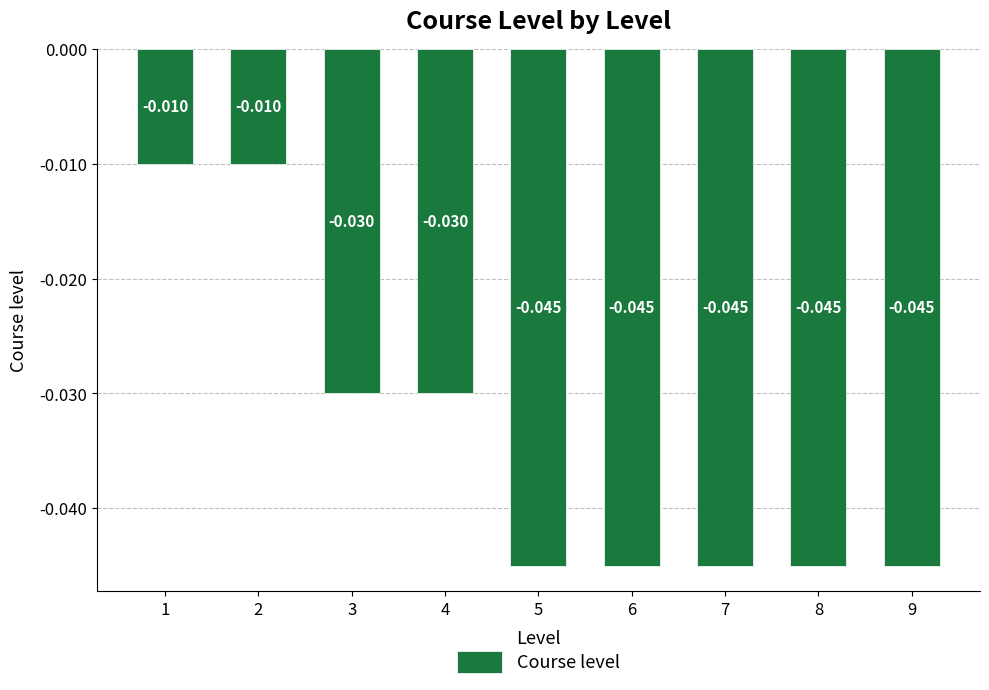

Reading right to left, extract all data points from this chart.

9=-0.0	8=-0.0	7=-0.0	6=-0.0	5=-0.0	4=-0.0	3=-0.0	2=-0.0	1=-0.0